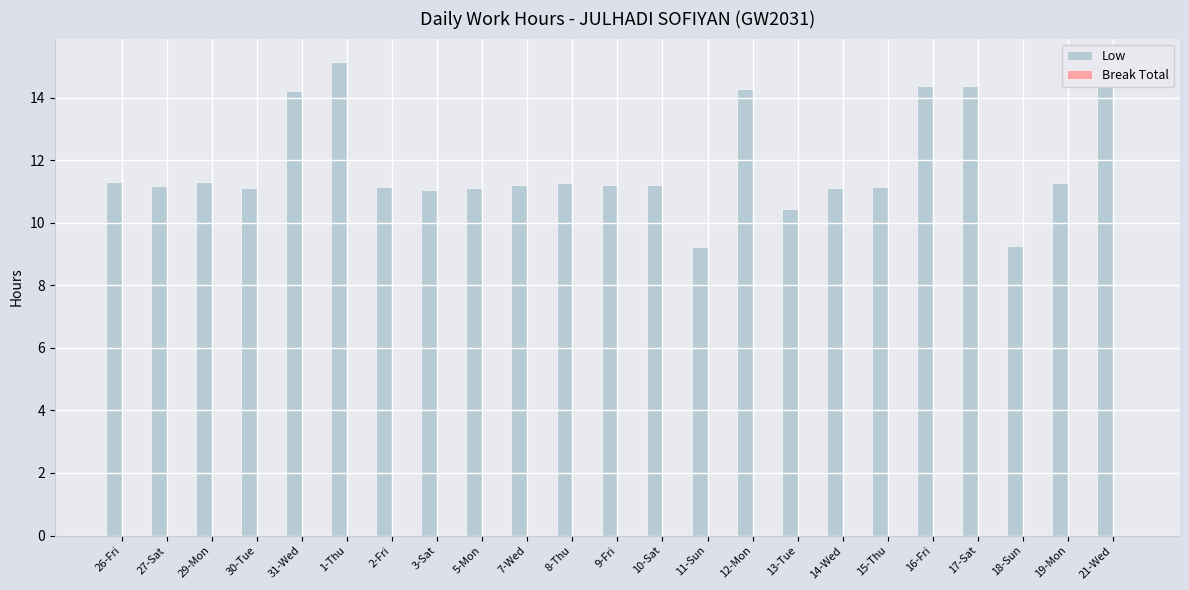

What is the label of the 6th bar from the right?

15-Thu